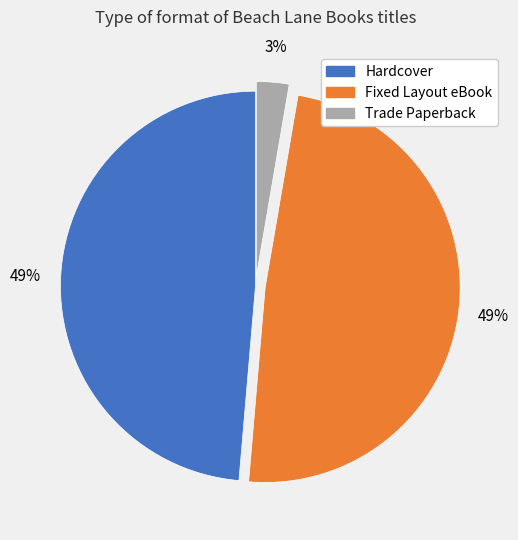

Is the sum of Hardcover and Fixed Layout eBook greater than half?

Yes